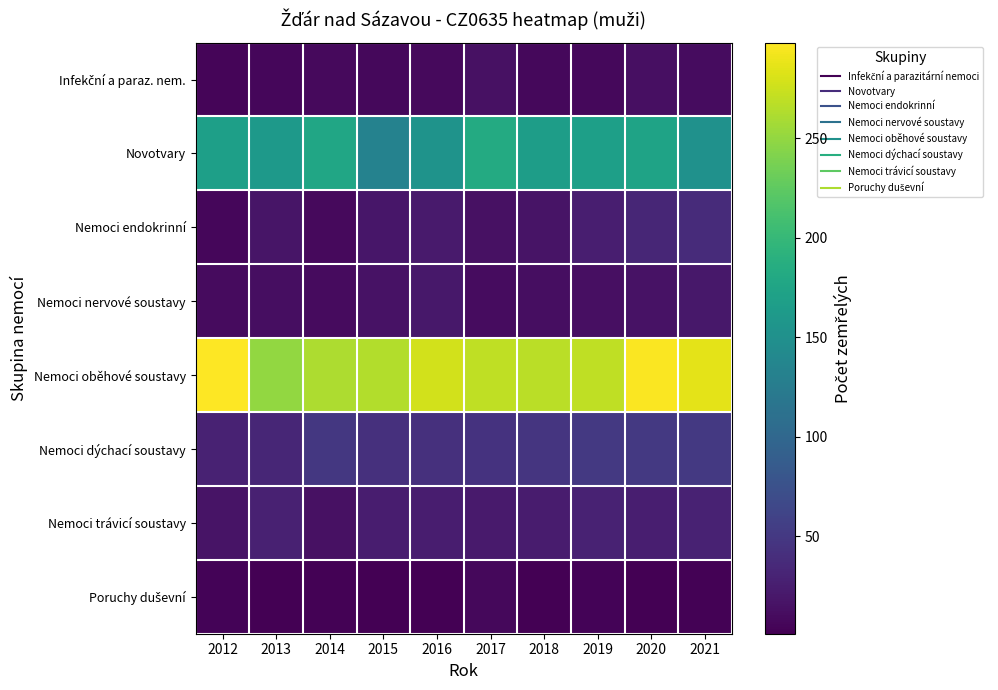

At which category does the chart reach its minimum across all series?

2013